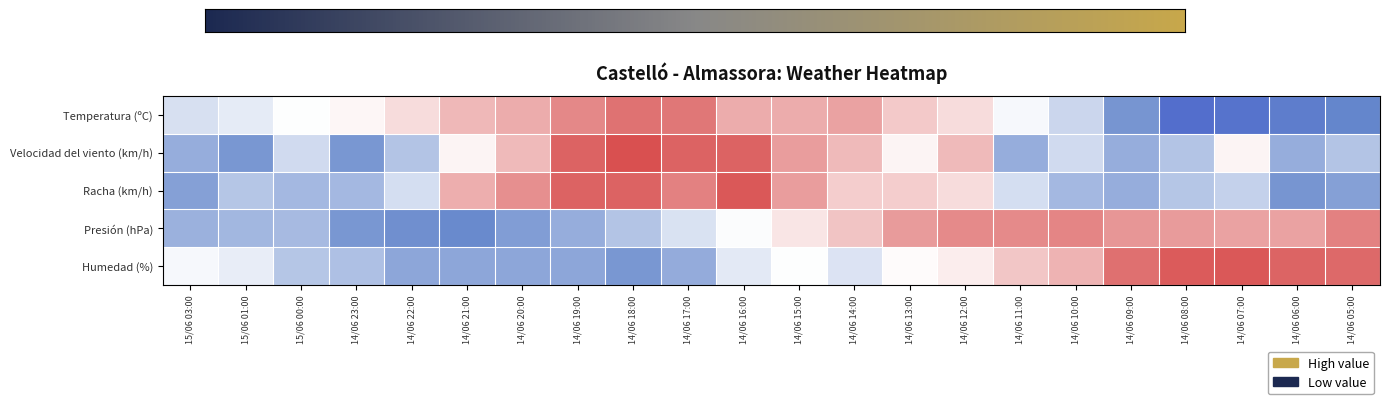

Reading right to left, what are all the values shown in this chart?

Temperatura (ºC): 14/06 05:00=-1.5	14/06 06:00=-1.6	14/06 07:00=-1.7	14/06 08:00=-1.8	14/06 09:00=-1.3	14/06 10:00=-0.5	14/06 11:00=-0.1	14/06 12:00=0.3	14/06 13:00=0.5	14/06 14:00=0.9	14/06 15:00=0.8	14/06 16:00=0.8	14/06 17:00=1.3	14/06 18:00=1.4	14/06 19:00=1.2	14/06 20:00=0.8	14/06 21:00=0.7	14/06 22:00=0.3	14/06 23:00=0.1	15/06 00:00=-0.0	15/06 01:00=-0.2	15/06 03:00=-0.4
Velocidad del viento (km/h): 14/06 05:00=-0.7	14/06 06:00=-1.0	14/06 07:00=0.1	14/06 08:00=-0.7	14/06 09:00=-1.0	14/06 10:00=-0.4	14/06 11:00=-1.0	14/06 12:00=0.7	14/06 13:00=0.1	14/06 14:00=0.7	14/06 15:00=1.0	14/06 16:00=1.5	14/06 17:00=1.5	14/06 18:00=1.8	14/06 19:00=1.5	14/06 20:00=0.7	14/06 21:00=0.1	14/06 22:00=-0.7	14/06 23:00=-1.3	15/06 00:00=-0.4	15/06 01:00=-1.3	15/06 03:00=-1.0
Racha (km/h): 14/06 05:00=-1.2	14/06 06:00=-1.3	14/06 07:00=-0.6	14/06 08:00=-0.7	14/06 09:00=-1.0	14/06 10:00=-0.9	14/06 11:00=-0.4	14/06 12:00=0.3	14/06 13:00=0.5	14/06 14:00=0.5	14/06 15:00=0.9	14/06 16:00=1.7	14/06 17:00=1.2	14/06 18:00=1.5	14/06 19:00=1.5	14/06 20:00=1.1	14/06 21:00=0.8	14/06 22:00=-0.4	14/06 23:00=-0.9	15/06 00:00=-0.9	15/06 01:00=-0.7	15/06 03:00=-1.2
Presión (hPa): 14/06 05:00=1.2	14/06 06:00=0.9	14/06 07:00=0.9	14/06 08:00=1.0	14/06 09:00=1.0	14/06 10:00=1.2	14/06 11:00=1.1	14/06 12:00=1.1	14/06 13:00=1.0	14/06 14:00=0.6	14/06 15:00=0.2	14/06 16:00=-0.0	14/06 17:00=-0.4	14/06 18:00=-0.7	14/06 19:00=-1.0	14/06 20:00=-1.2	14/06 21:00=-1.5	14/06 22:00=-1.4	14/06 23:00=-1.3	15/06 00:00=-0.9	15/06 01:00=-0.9	15/06 03:00=-1.0
Humedad (%): 14/06 05:00=1.5	14/06 06:00=1.5	14/06 07:00=1.7	14/06 08:00=1.6	14/06 09:00=1.4	14/06 10:00=0.7	14/06 11:00=0.6	14/06 12:00=0.2	14/06 13:00=0.0	14/06 14:00=-0.3	14/06 15:00=-0.0	14/06 16:00=-0.3	14/06 17:00=-1.0	14/06 18:00=-1.3	14/06 19:00=-1.1	14/06 20:00=-1.1	14/06 21:00=-1.1	14/06 22:00=-1.1	14/06 23:00=-0.8	15/06 00:00=-0.7	15/06 01:00=-0.2	15/06 03:00=-0.1